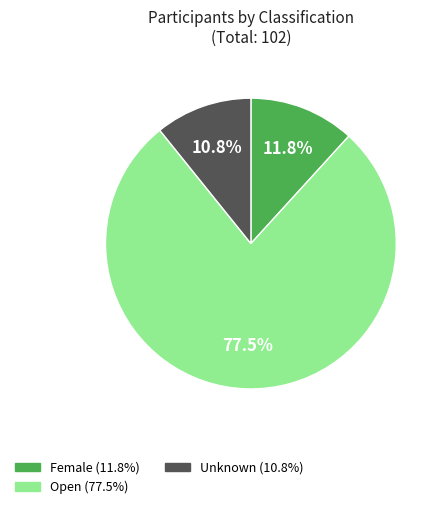

Is there a majority slice in this chart?

Yes